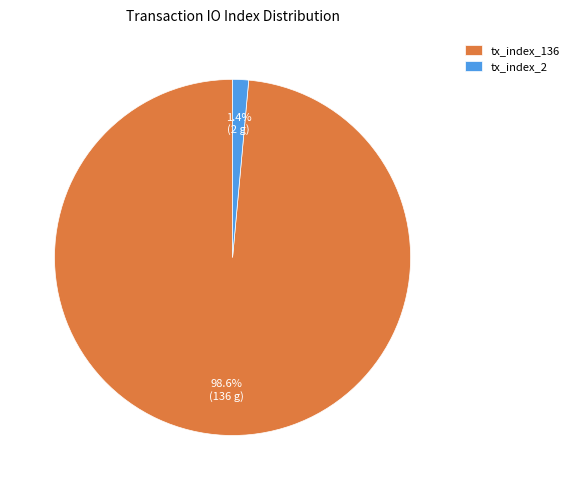

To the nearest percent, what is the combined percentage of tx_index_2 and tx_index_136?

100%